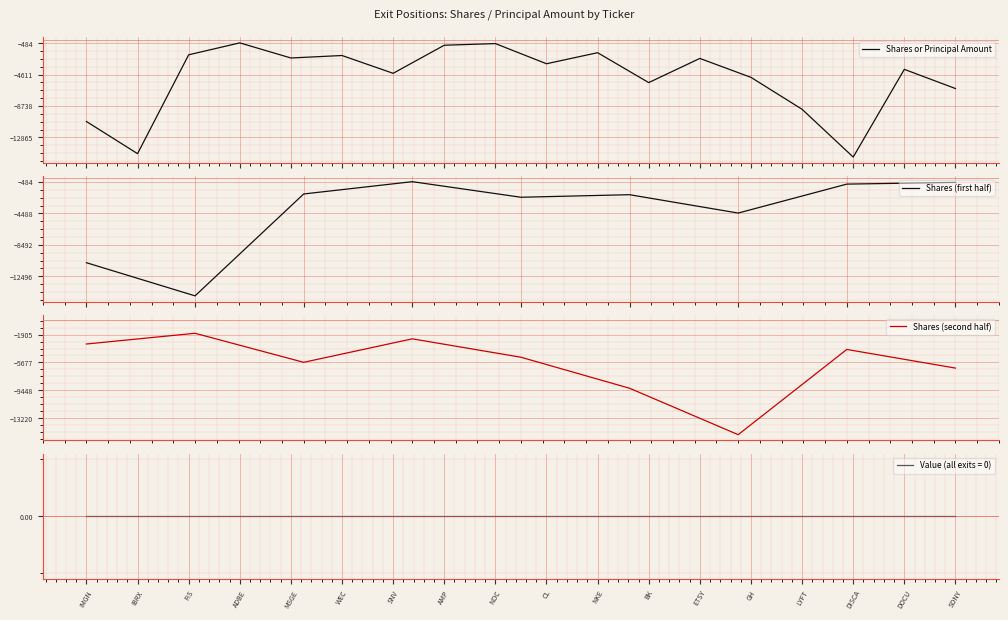

Which label corresponds to the largest value in the chart?

ADBE